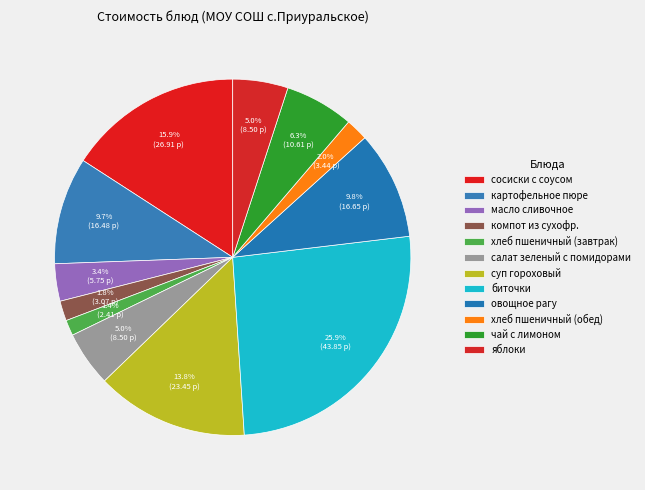

To the nearest percent, what is the difference between the largest and smallest slice percentages?

24%